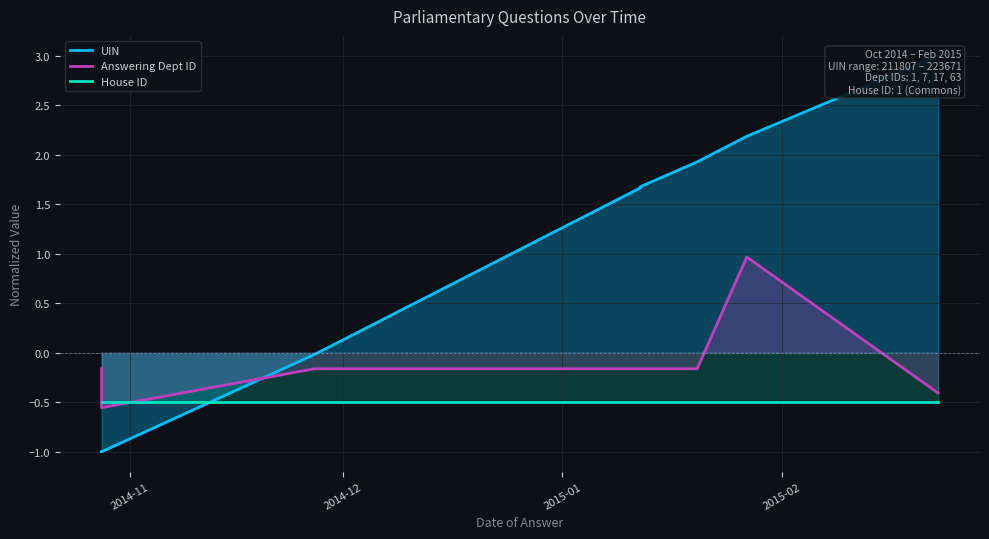

How many values in the UIN series exceed 1?

6